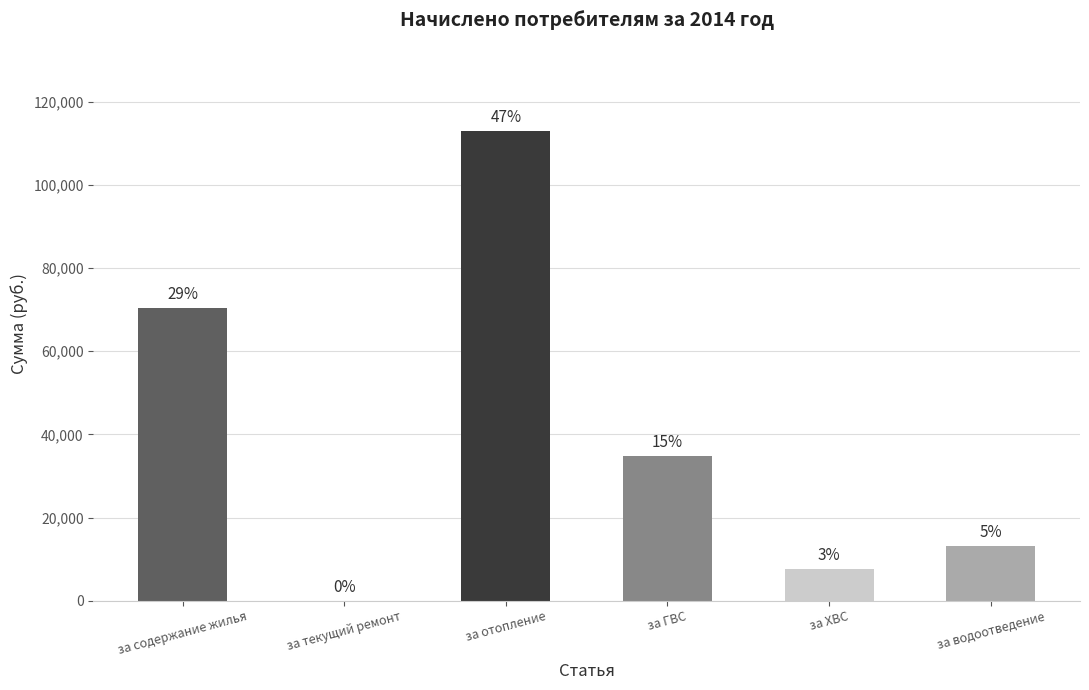

Are the bars horizontal?

No